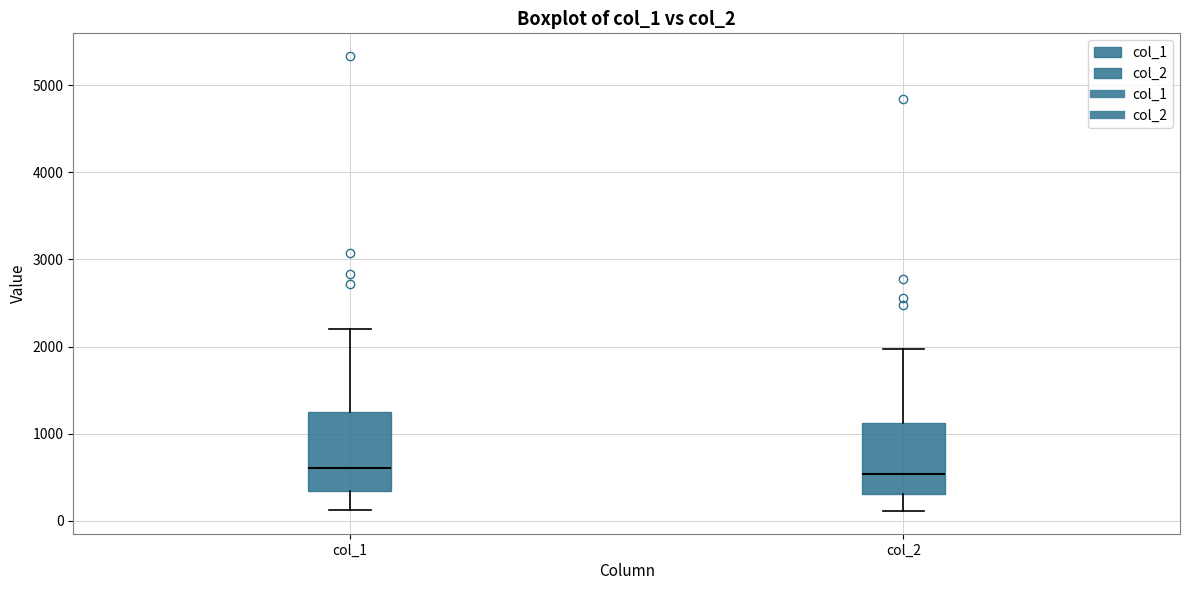

Reading left to right, read every box against the y-axis: the position of its median line, the range the box covers, and the ends of its whiskers. The values are not printed on the chart, so give them approximately, as read against the axis.

col_1: median 600, box 300 to 1200, whiskers 100 to 2200
col_2: median 500, box 300 to 1100, whiskers 100 to 2000